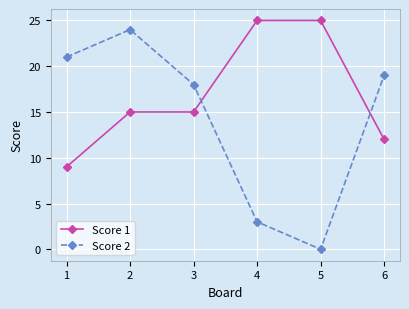

How many intersections are there between Score 1 and Score 2?

2